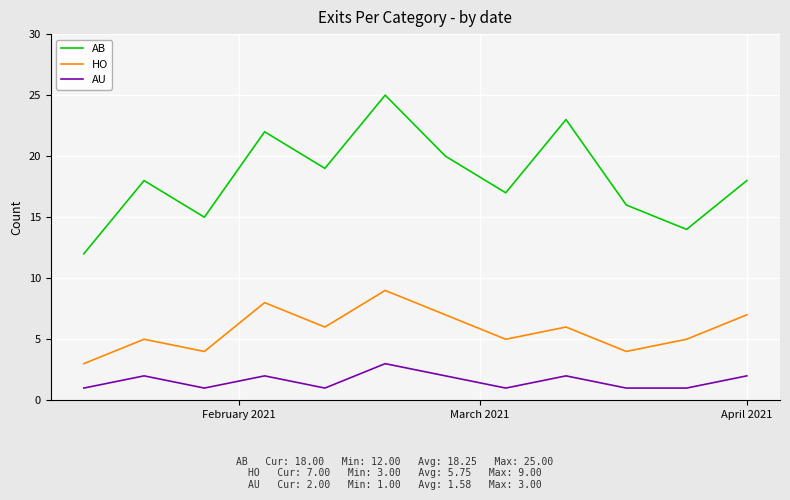

List the series in order of their overall mean, lowest first.

AU, HO, AB